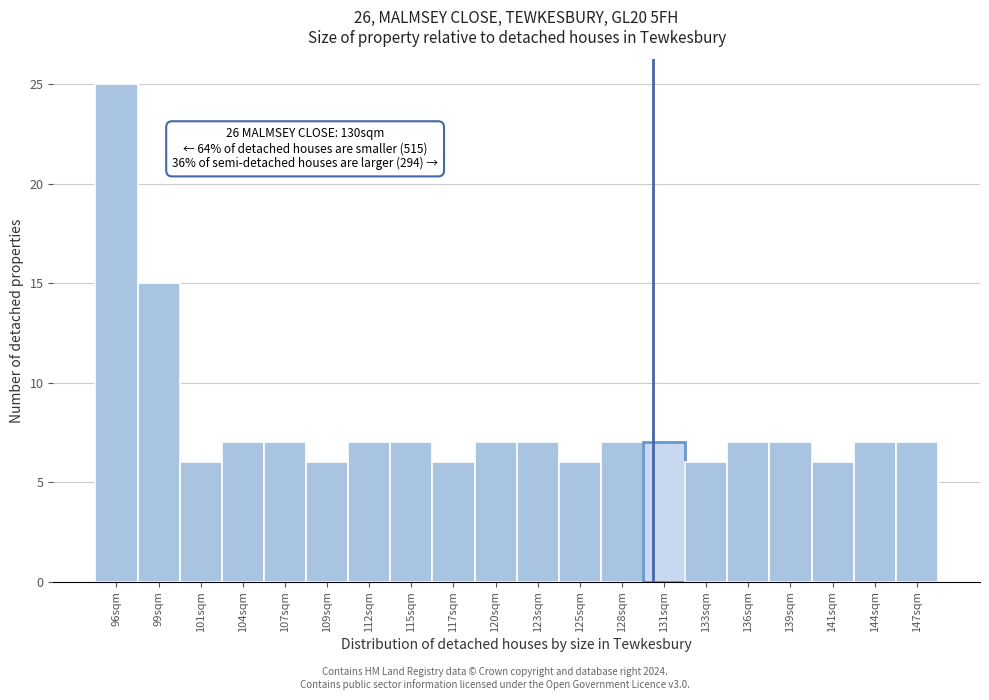

Over which range of the x-axis is the bar tallest?

94.5 to 97.5